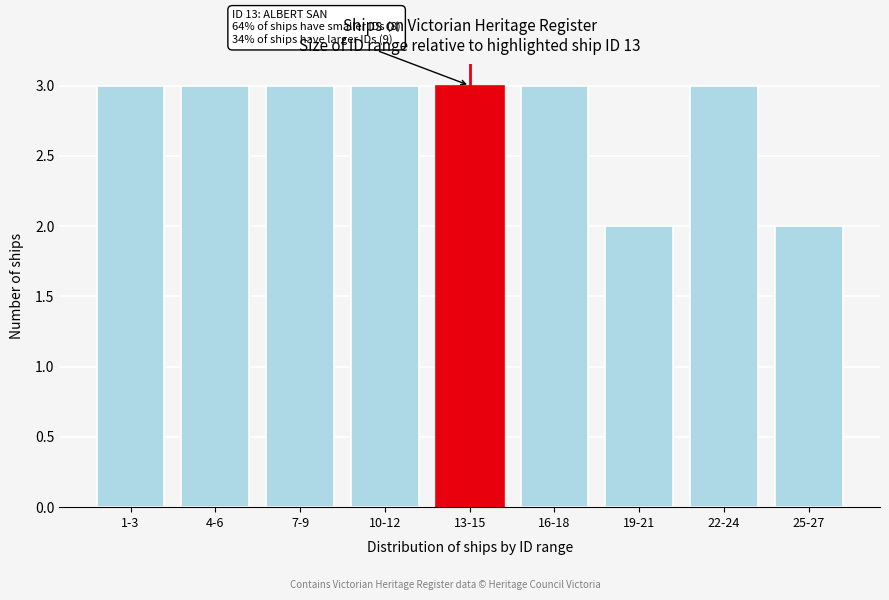

Reading left to right, what are all the values shown in this chart?

3	3	3	3	3	3	2	3	2